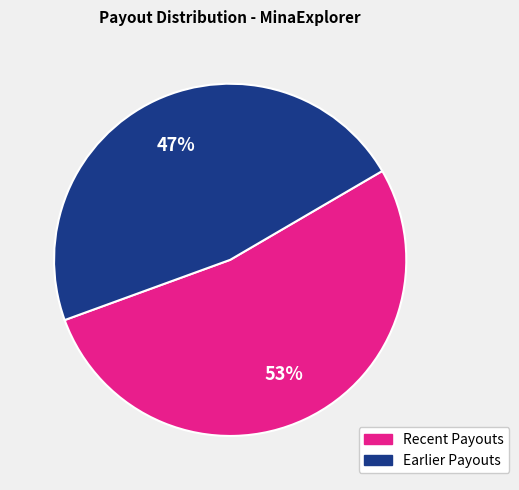

Is there any slice that represents more than half of the pie?

Yes